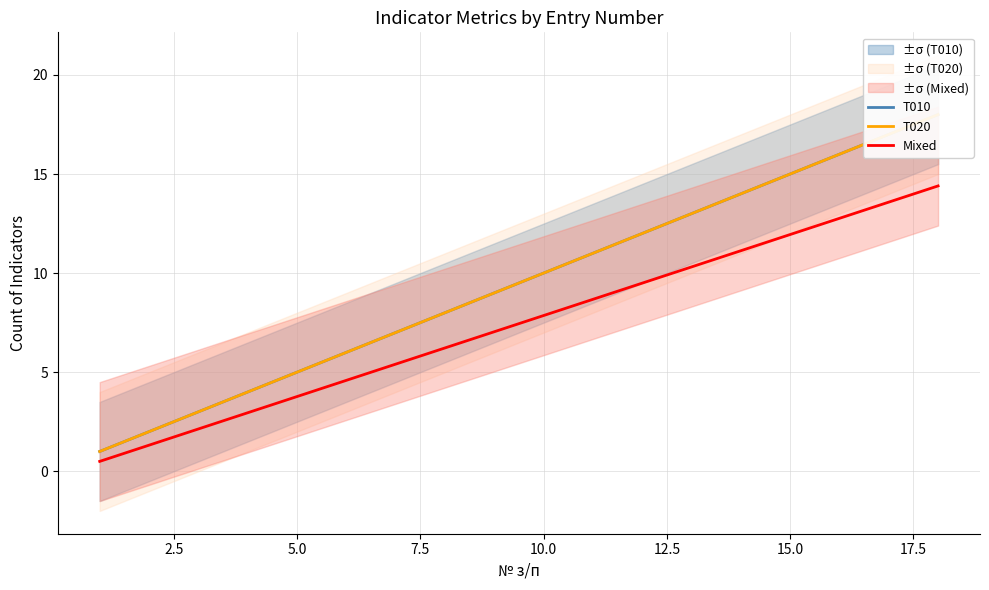

Reading right to left, what are all the values shown in this chart?

T010: 18.0	17.0	16.0	15.0	14.0	13.0	12.0	11.0	10.0	9.0	8.0	7.0	6.0	5.0	4.0	3.0	2.0	1.0
T020: 18.0	17.0	16.0	15.0	14.0	13.0	12.0	11.0	10.0	9.0	8.0	7.0	6.0	5.0	4.0	3.0	2.0	1.0
Mixed: 14.4	13.6	12.8	11.9	11.1	10.3	9.5	8.7	7.9	7.0	6.2	5.4	4.6	3.8	3.0	2.1	1.3	0.5